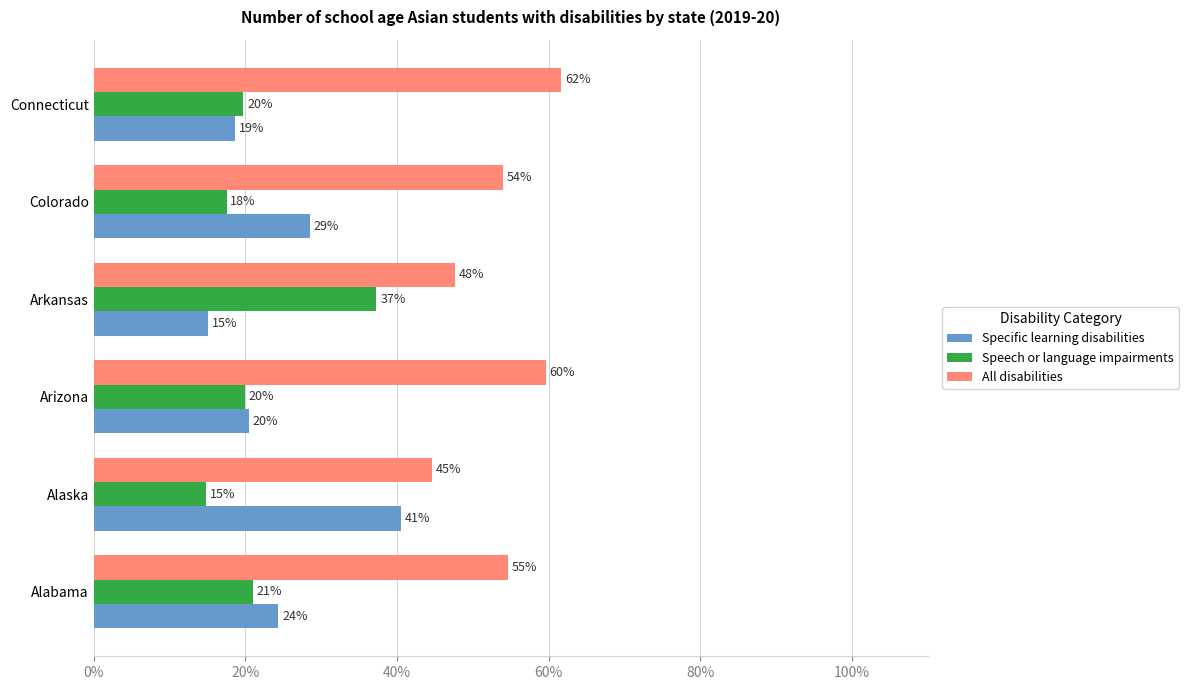

Reading left to right, transcribe all the data shown in this chart.

Specific learning disabilities: 24.3	40.5	20.5	15.1	28.5	18.6
Speech or language impairments: 21.0	14.9	19.9	37.3	17.5	19.7
All disabilities: 54.7	44.6	59.6	47.6	54.0	61.7